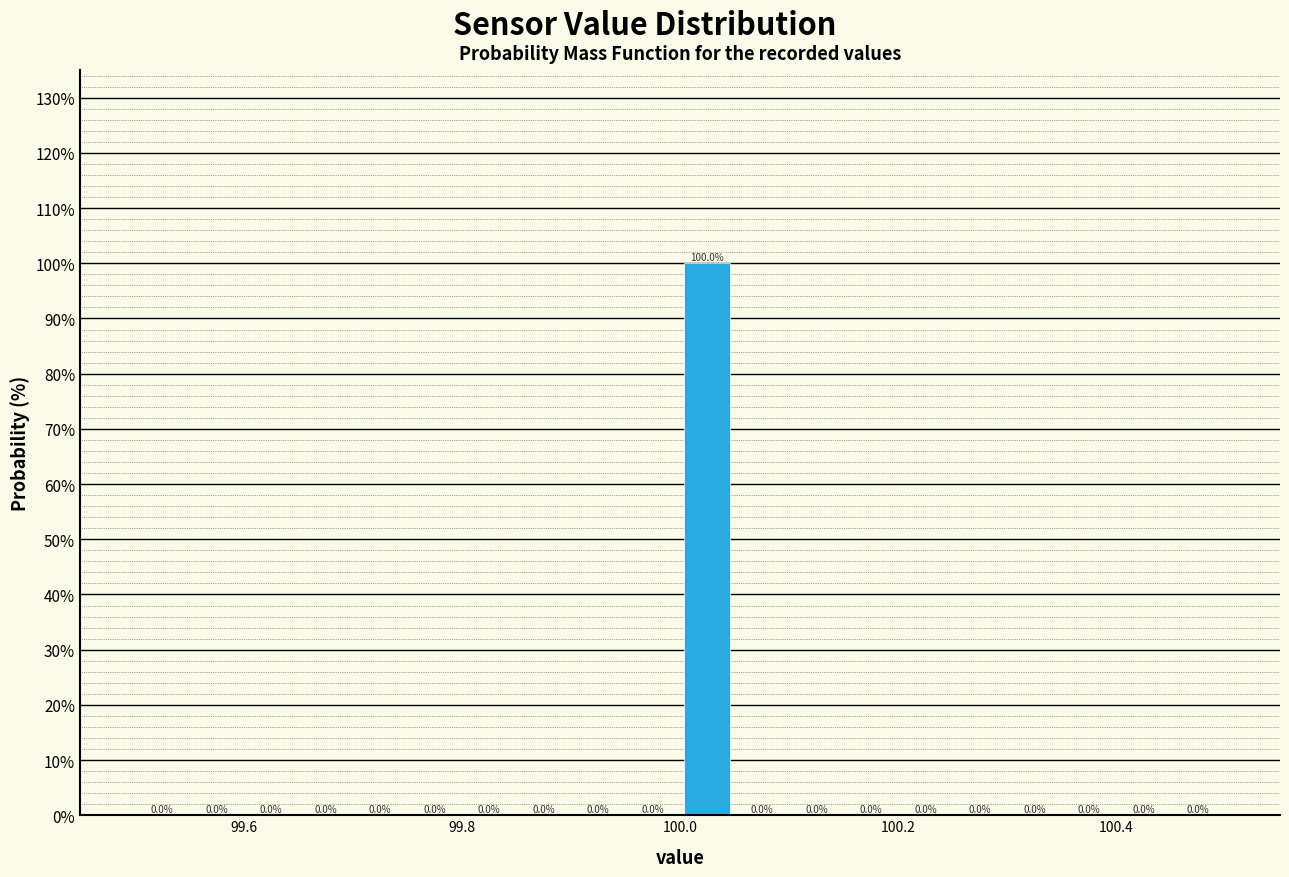

Read against the x-axis, roughly where is the centre of the tallest bar?

100.02